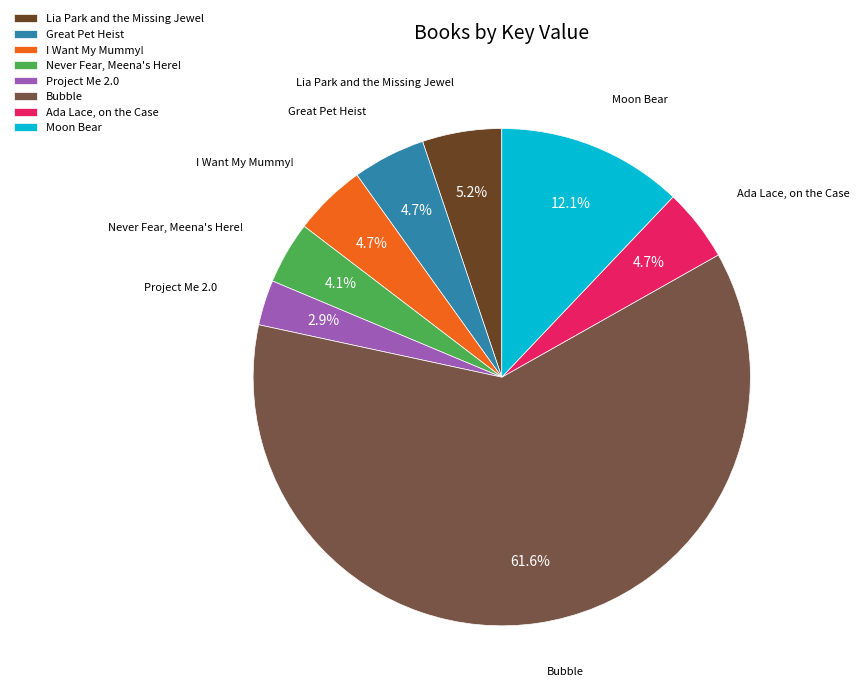

Is it true that Great Pet Heist is 5% of the pie?

True